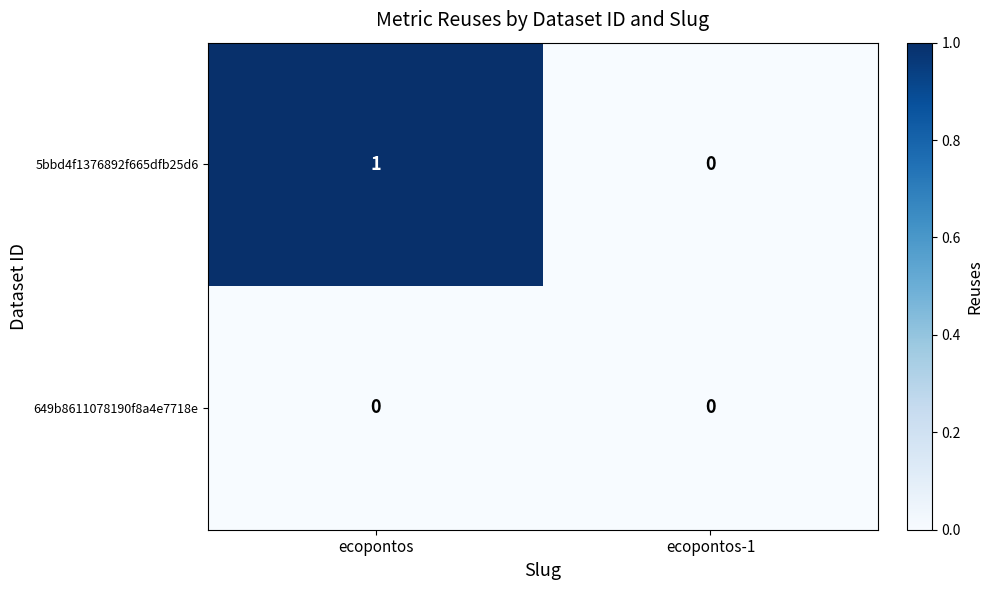

Which series has the largest total across all categories?

5bbd4f1376892f665dfb25d6